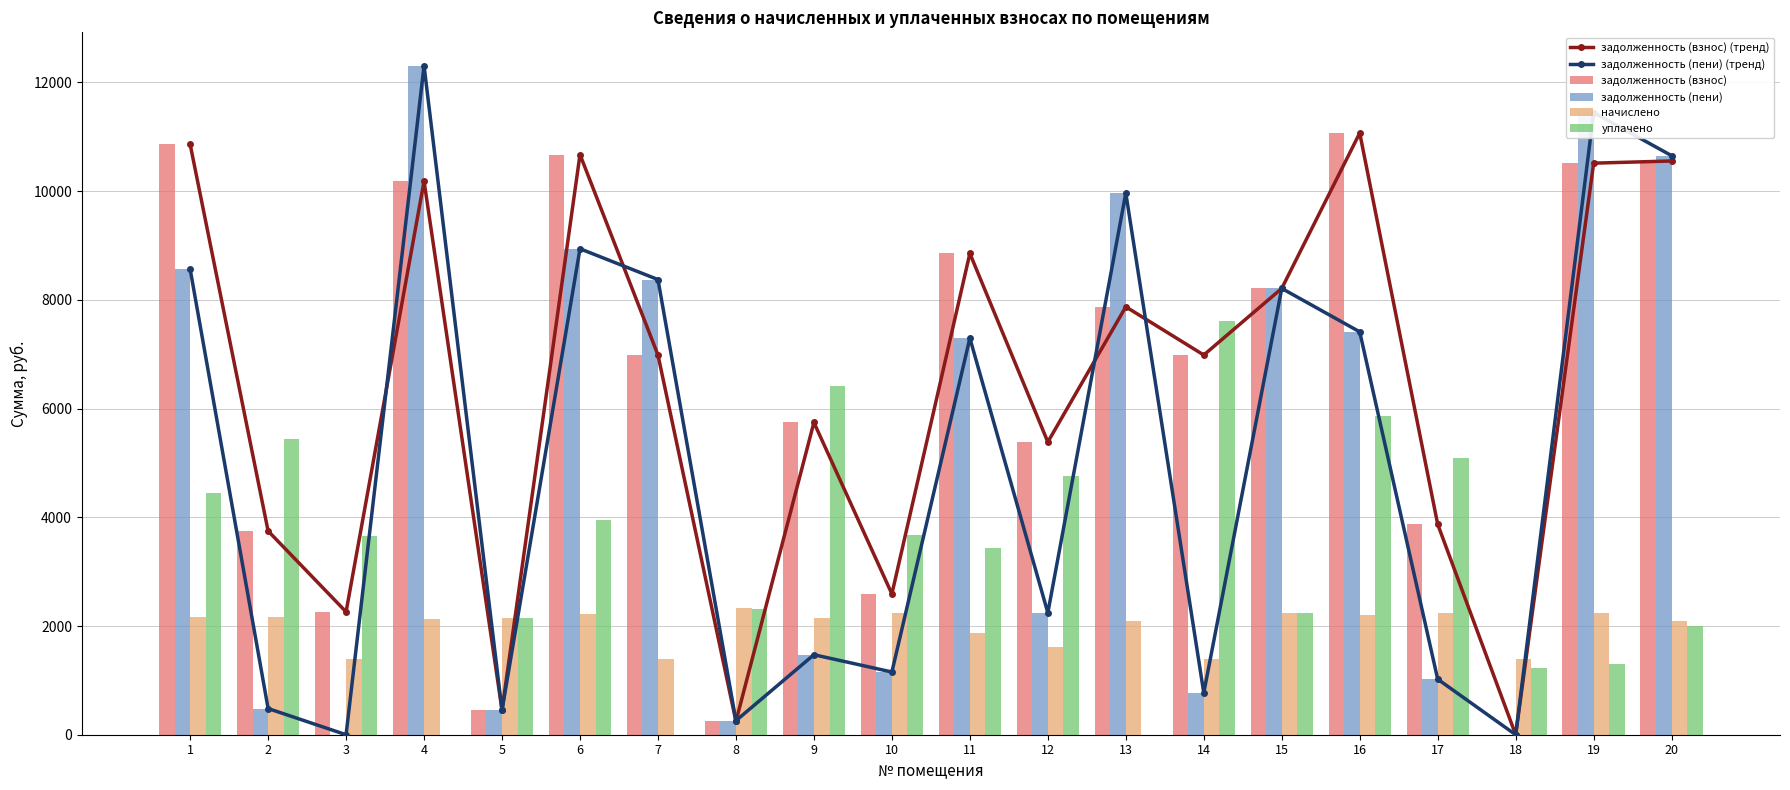

Rank the categories by уплачено value from lowest to highest.

4, 7, 13, 18, 19, 20, 5, 15, 8, 11, 3, 10, 6, 1, 12, 17, 2, 16, 9, 14